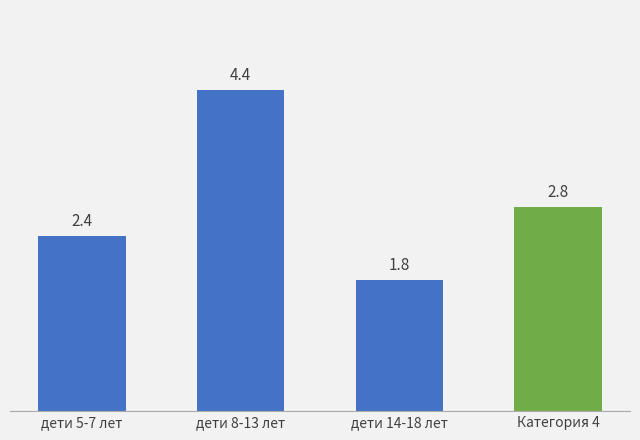

Read the value at дети 5-7 лет.

2.4